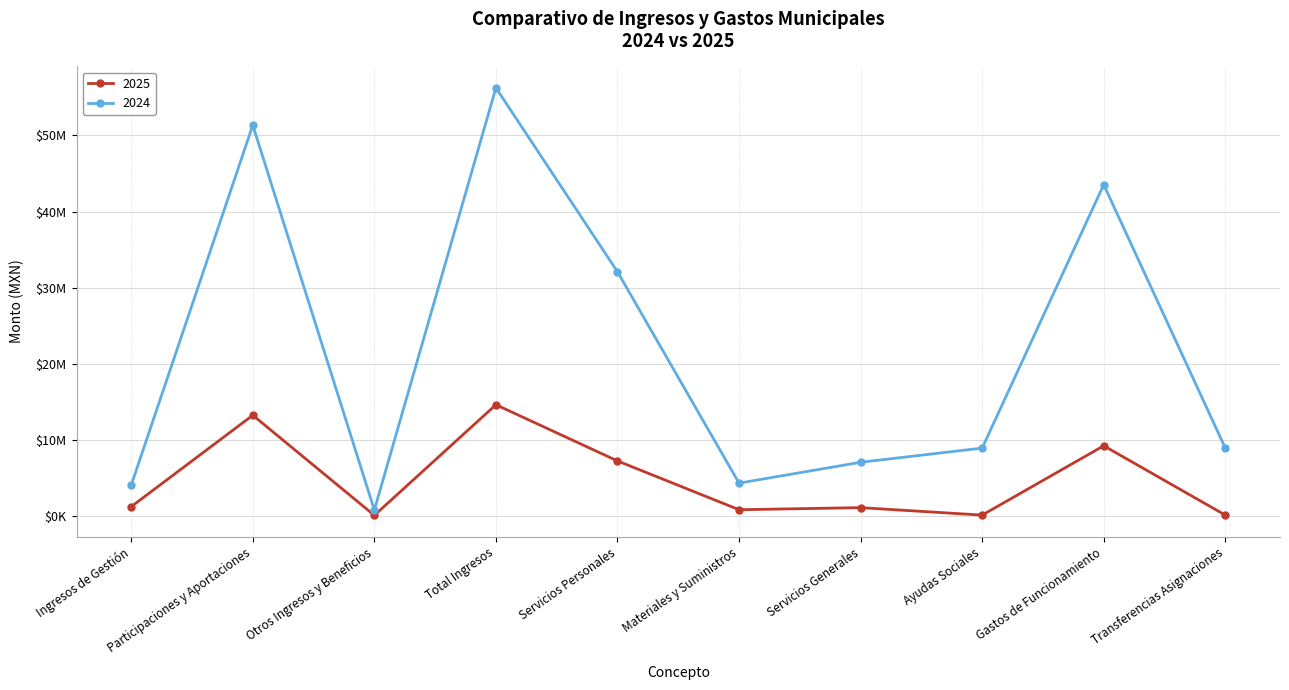

Reading right to left, list all the values displayed in this chart.

2025: Transferencias Asignaciones=150823.4	Gastos de Funcionamiento=9249755.1	Ayudas Sociales=150823.4	Servicios Generales=1131224.9	Materiales y Suministros=857165.2	Servicios Personales=7261365.0	Total Ingresos=14638375.6	Otros Ingresos y Beneficios=118742.3	Participaciones y Aportaciones=13260000.0	Ingresos de Gestión=1259633.3
2024: Transferencias Asignaciones=8945918.3	Gastos de Funcionamiento=43522697.6	Ayudas Sociales=8945918.3	Servicios Generales=7084790.4	Materiales y Suministros=4347085.4	Servicios Personales=32090821.9	Total Ingresos=56235031.6	Otros Ingresos y Beneficios=816232.4	Participaciones y Aportaciones=51333333.0	Ingresos de Gestión=4085466.2